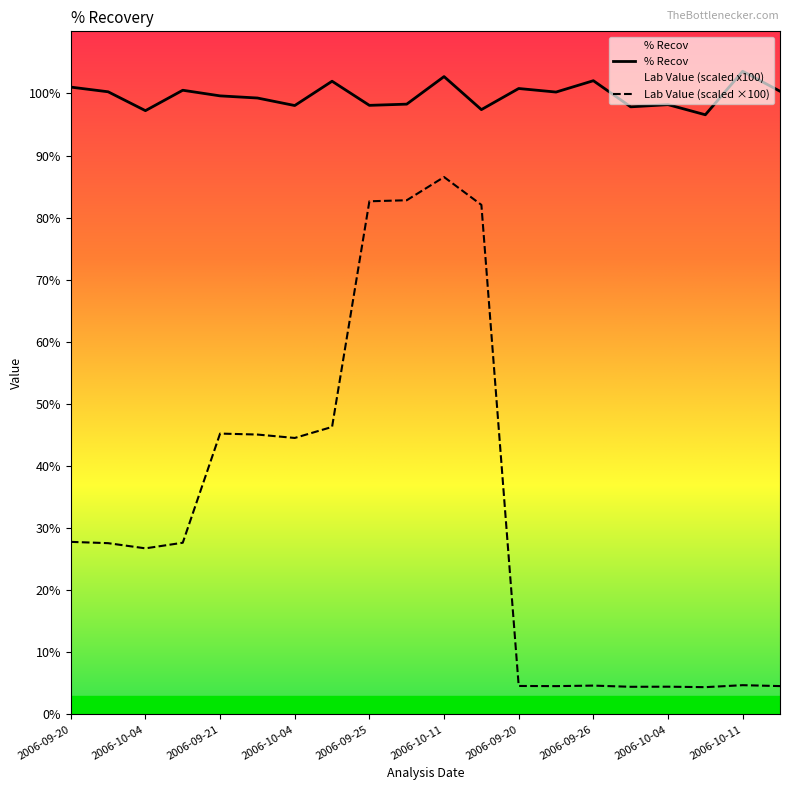

True or false: % Recov has more than 0 points higher than both neighbors.

True